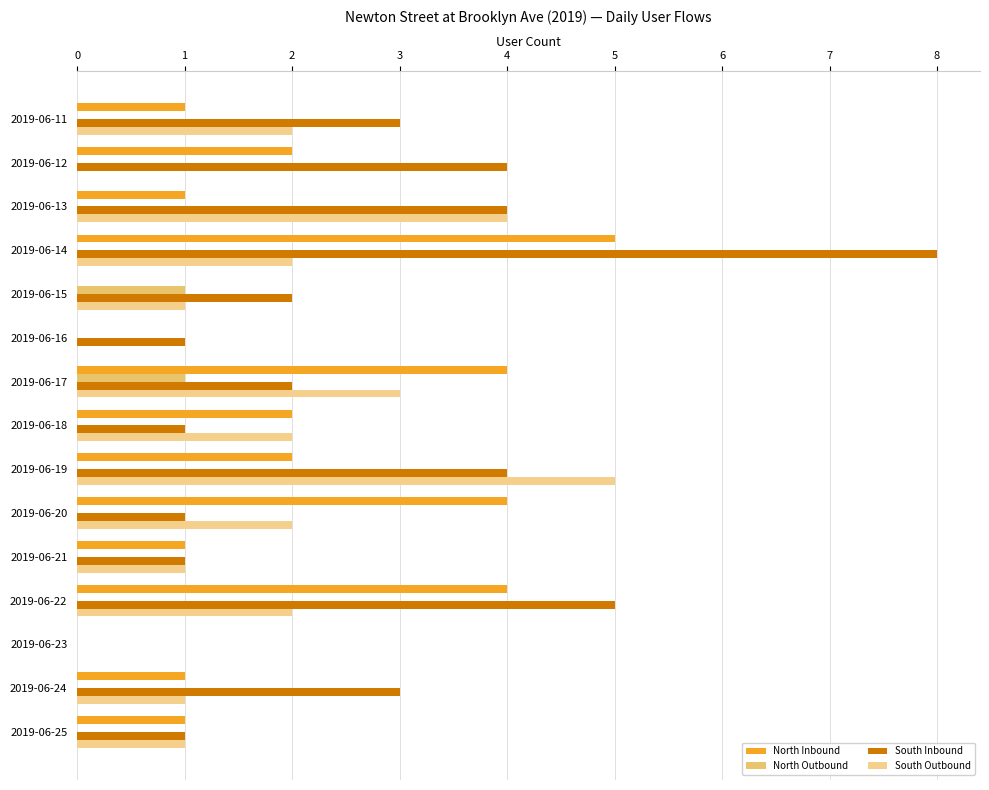

Rank the categories by North Inbound value from lowest to highest.

2019-06-15, 2019-06-16, 2019-06-23, 2019-06-11, 2019-06-13, 2019-06-21, 2019-06-24, 2019-06-25, 2019-06-12, 2019-06-18, 2019-06-19, 2019-06-17, 2019-06-20, 2019-06-22, 2019-06-14